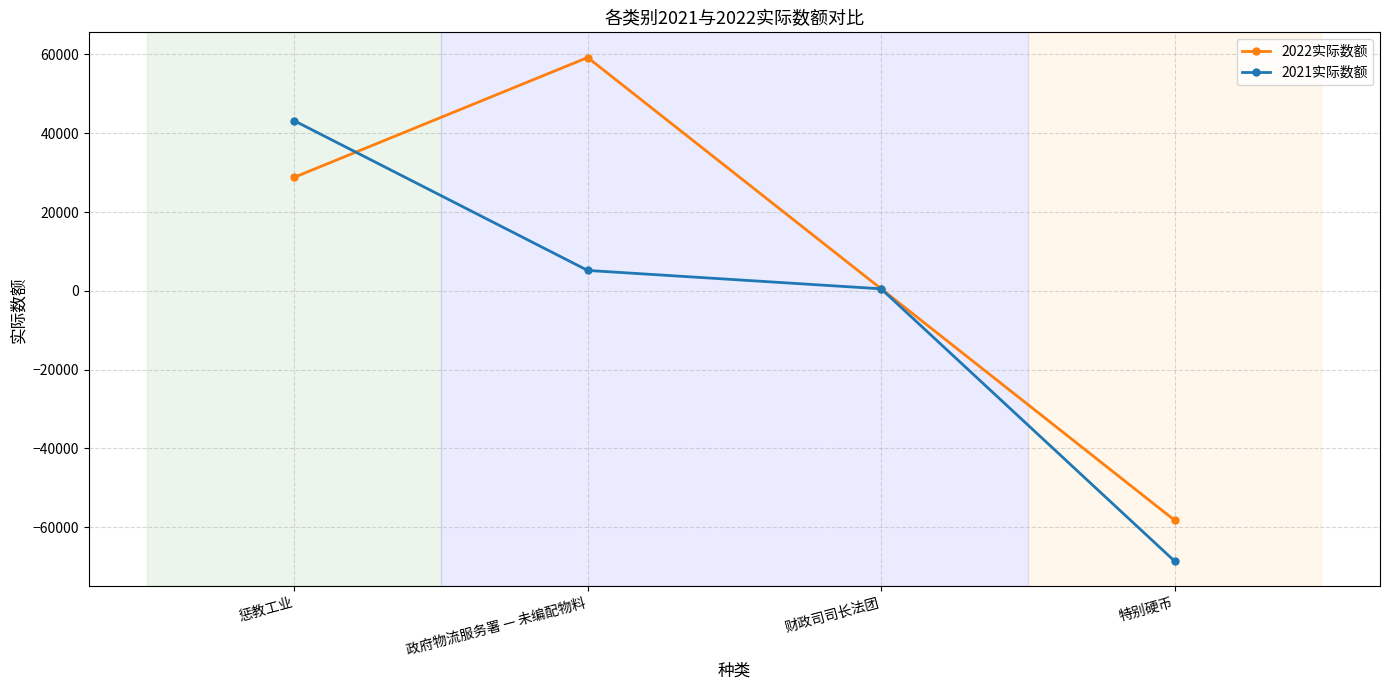

Where is 2022实际数额 nearest to the value 506?

财政司司长法团